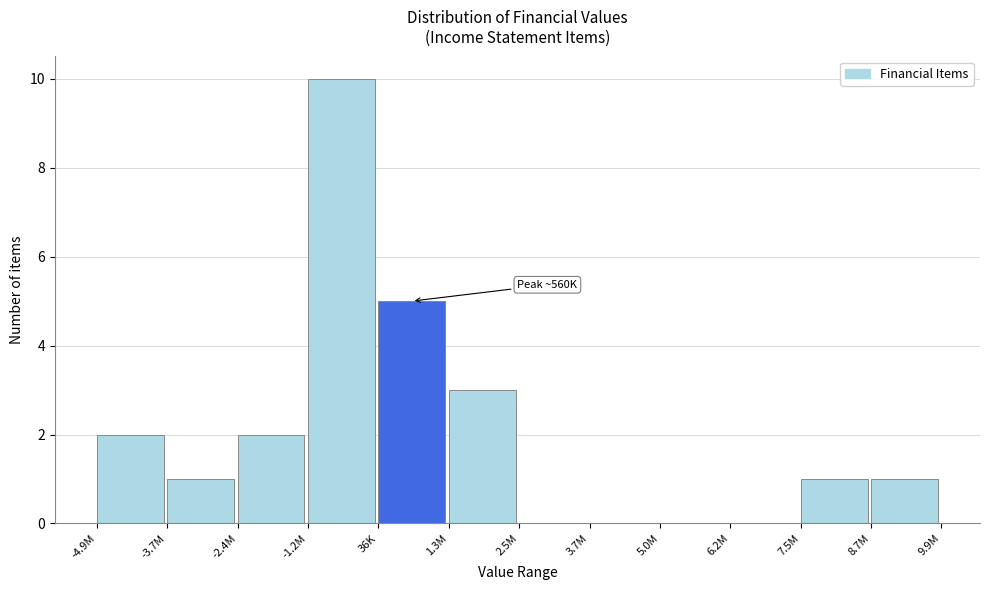

Reading right to left, extract all data points from this chart.

8.7M=1	7.5M=1	6.2M=0	5.0M=0	3.7M=0	2.5M=0	1.3M=3	36K=5	-1.2M=10	-2.4M=2	-3.7M=1	-4.9M=2